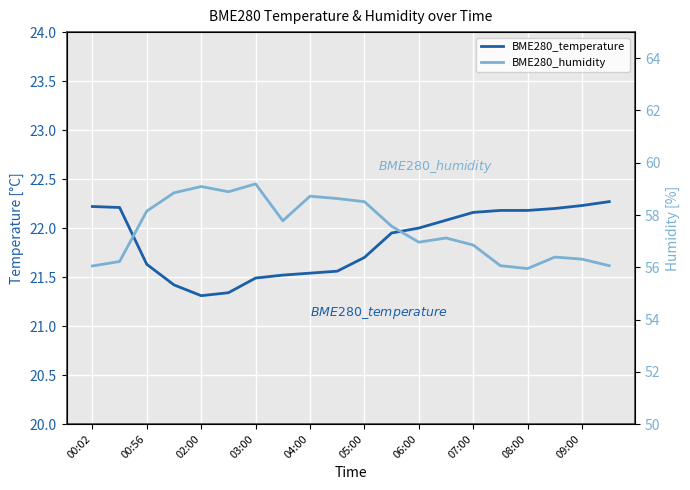

True or false: BME280_humidity and BME280_temperature cross at least once.

False